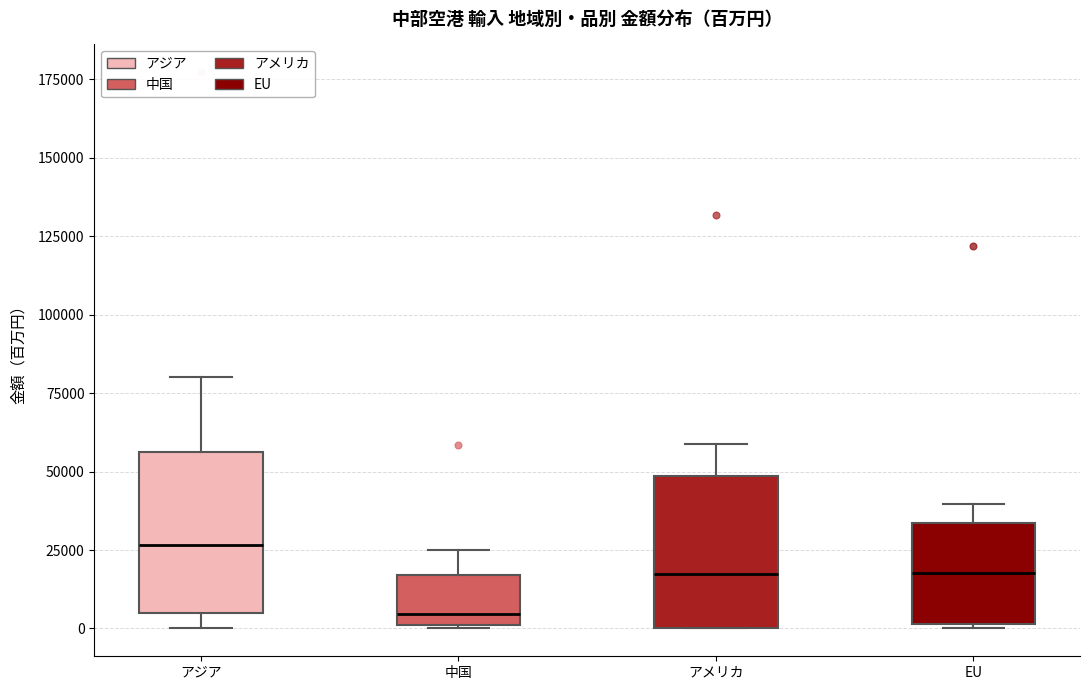

Reading left to right, read every box against the y-axis: the position of its median line, the range the box covers, and the ends of its whiskers. The values are not printed on the chart, so give them approximately, as read against the axis.

アジア: median 25000, box 5000 to 55000, whiskers 0 to 80000
中国: median 5000, box 0 to 15000, whiskers 0 to 25000
アメリカ: median 15000, box 0 to 50000, whiskers 0 to 60000
EU: median 20000, box 0 to 35000, whiskers 0 to 40000